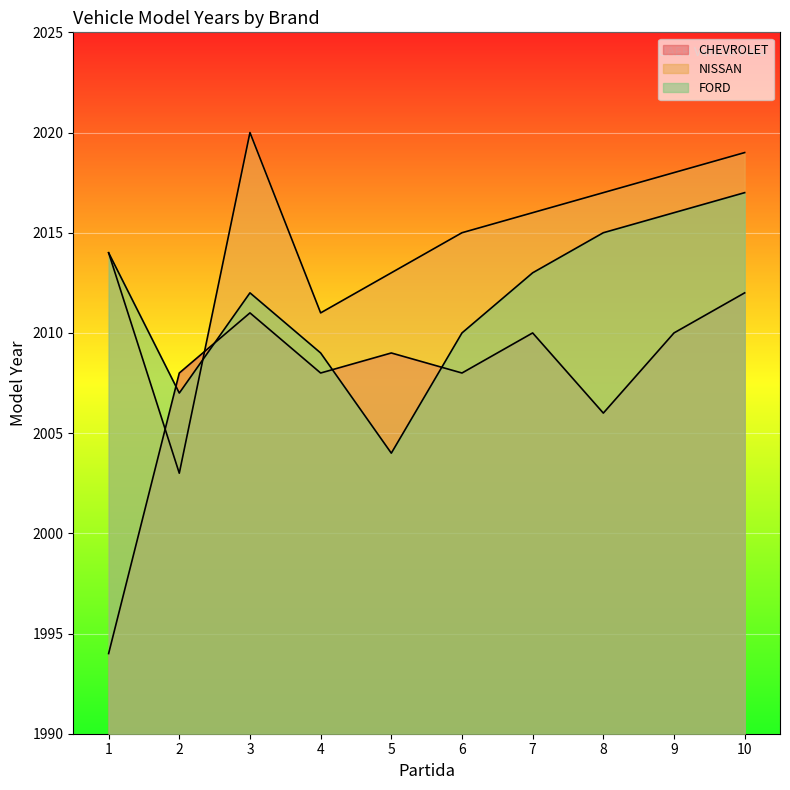

List the series in order of their overall mean, highest first.

NISSAN, FORD, CHEVROLET